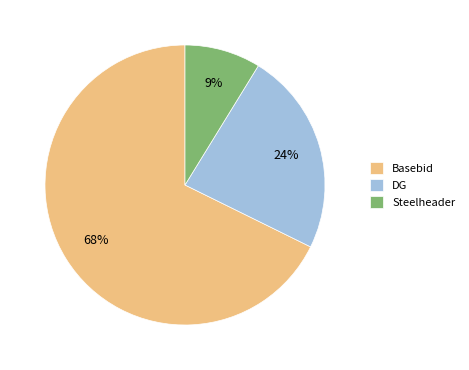

Rank the categories by value from highest to lowest.

Basebid, DG, Steelheader